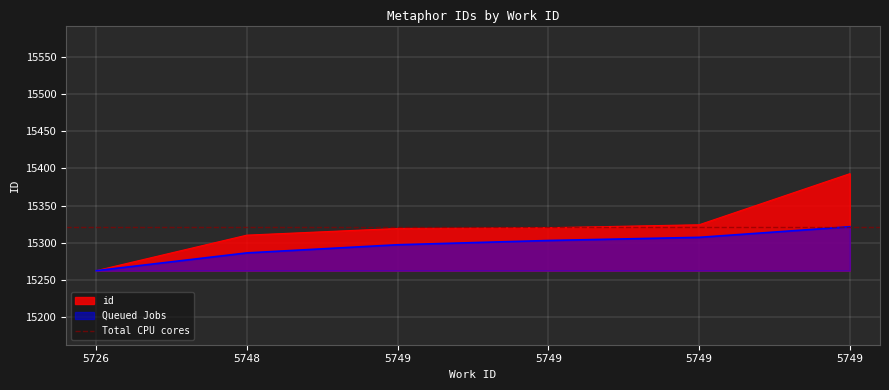

What is the minimum value shown in the chart?

15262